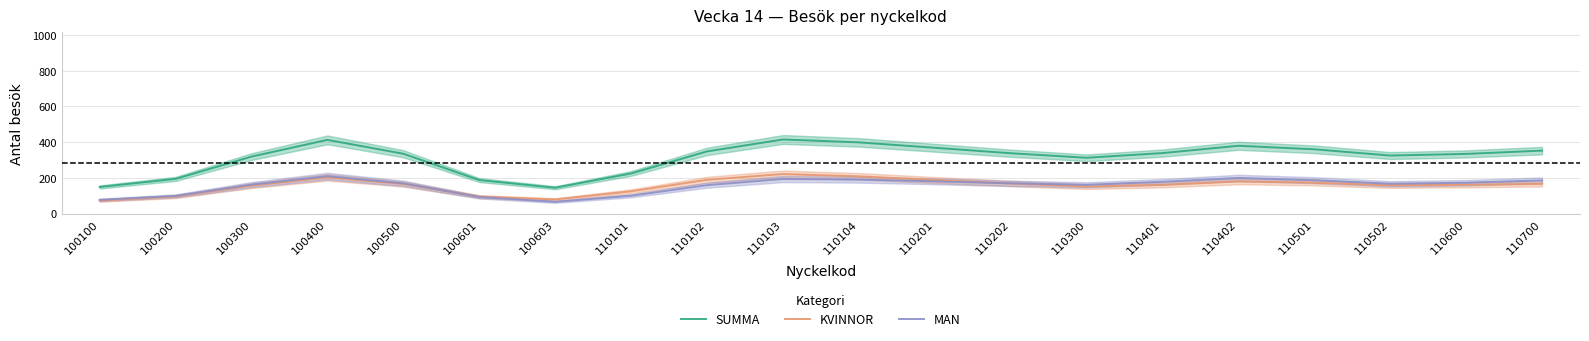

Which series changed the most between 100601 and 110402?

SUMMA